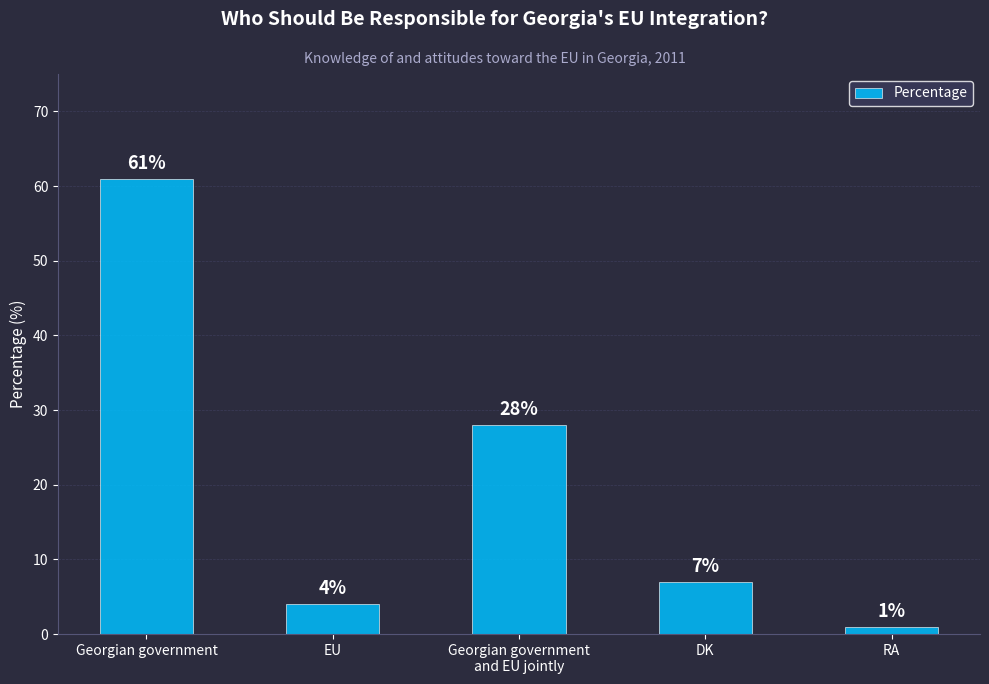

The chart shows a value of 4 at EU. True or false?

True